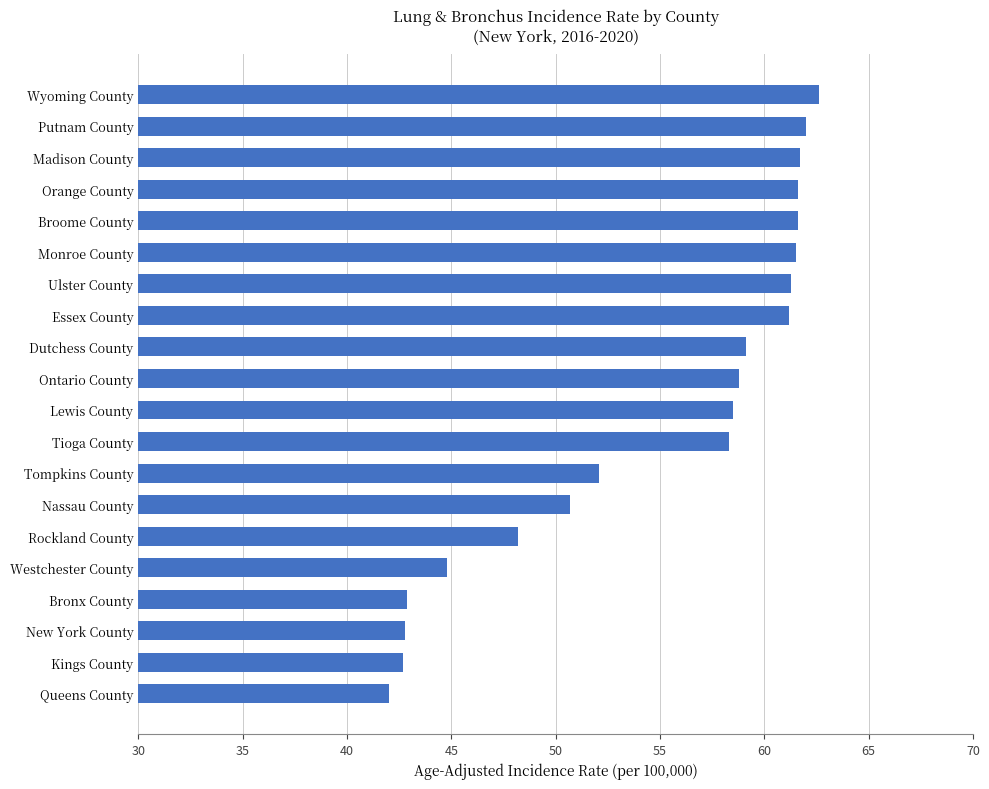

Count the number of data series in this chart.

1